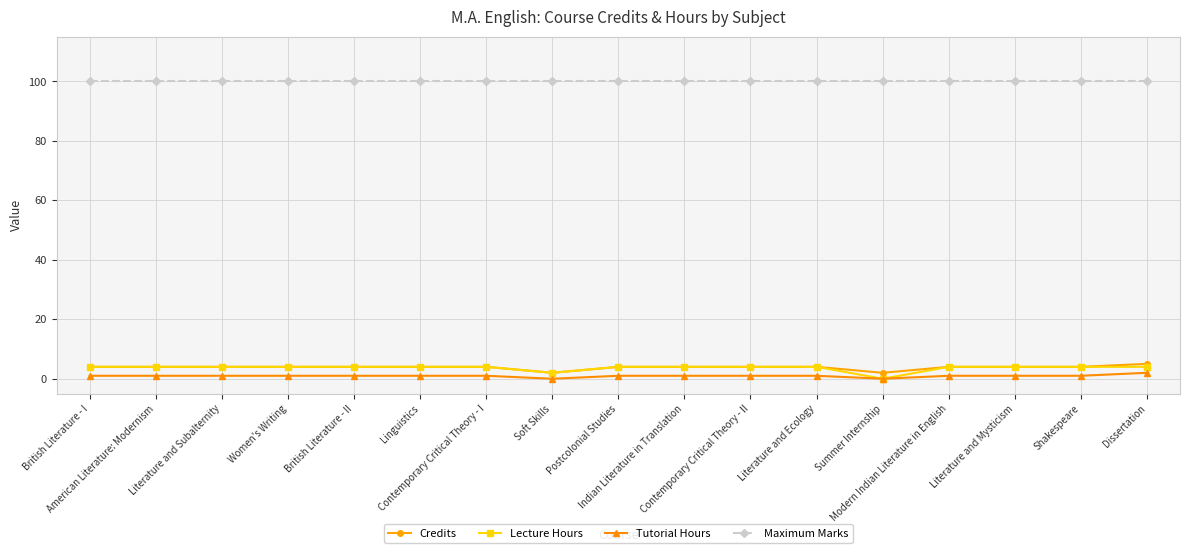

True or false: Maximum Marks and Credits intersect in this chart.

False